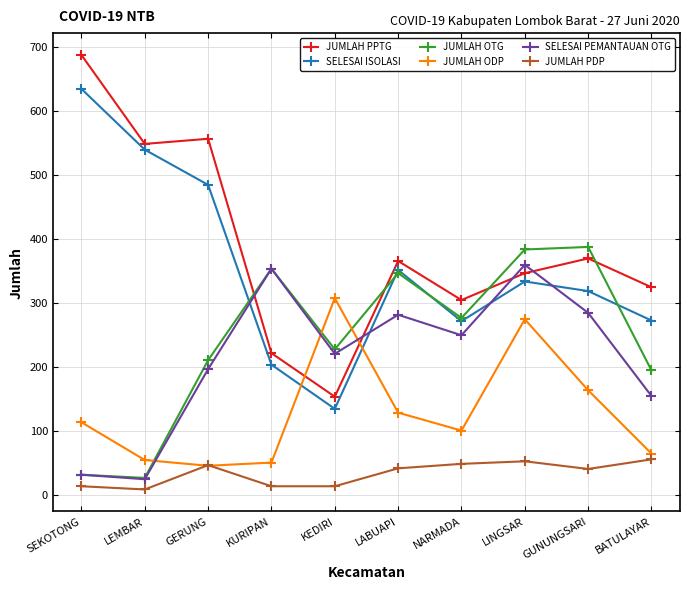

The value of JUMLAH OTG at GUNUNGSARI is 583. True or false?

False